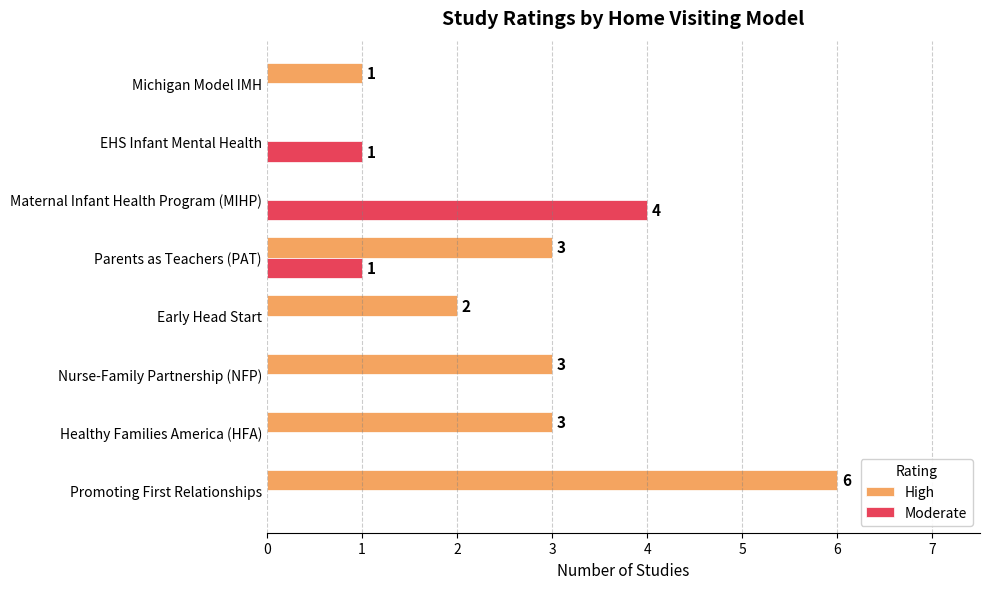

Which series has the largest total across all categories?

High